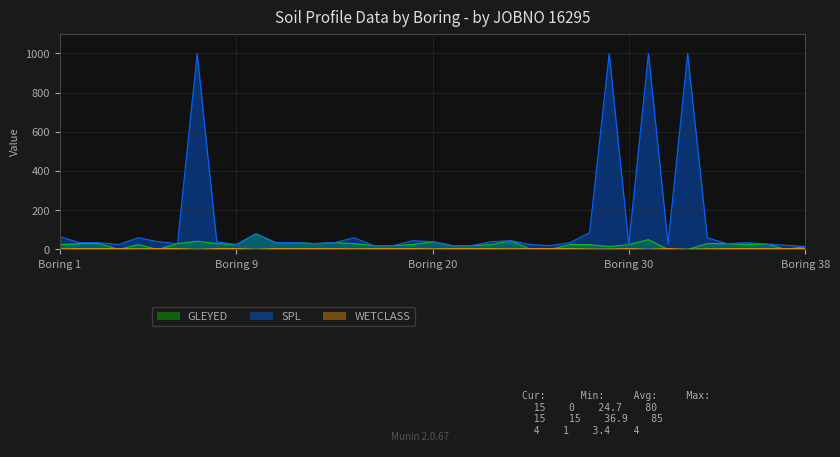

Rank the series by their average value, from highest to lowest.

SPL, GLEYED, WETCLASS